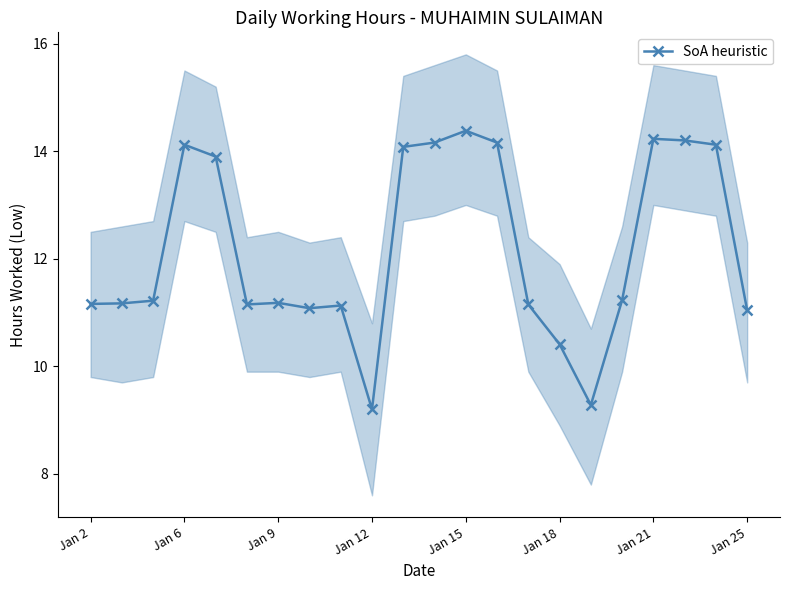

What is the average value?

12.2